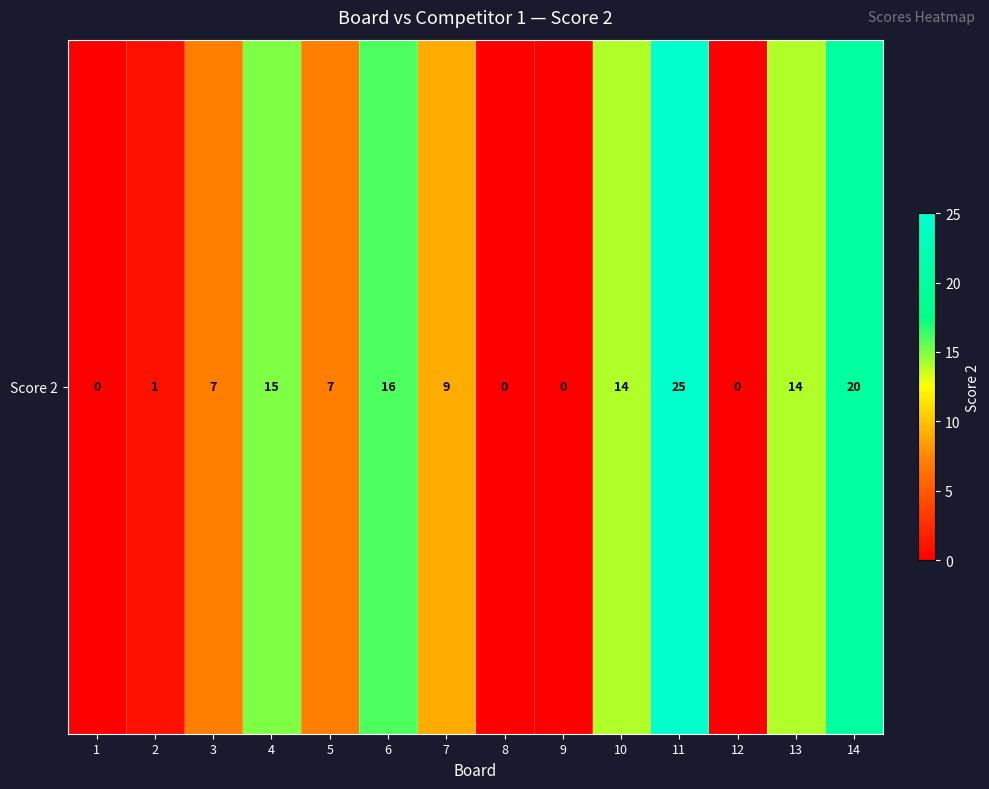

At which label is the value closest to 12?

10